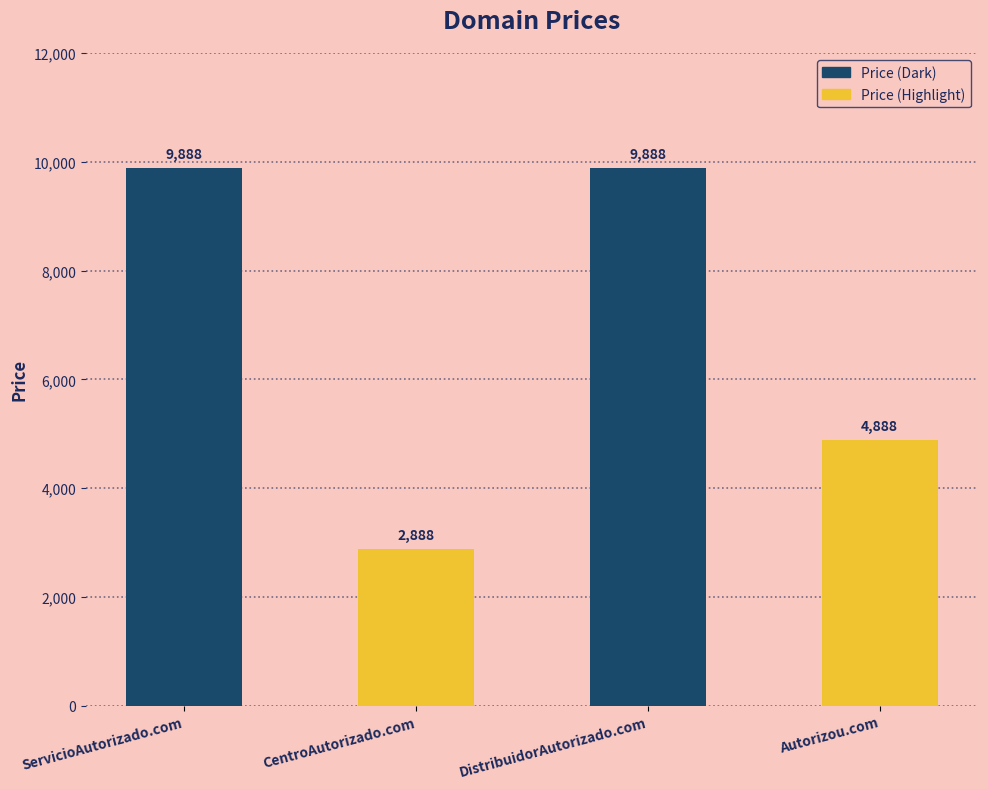

What is the smallest value displayed?

2888